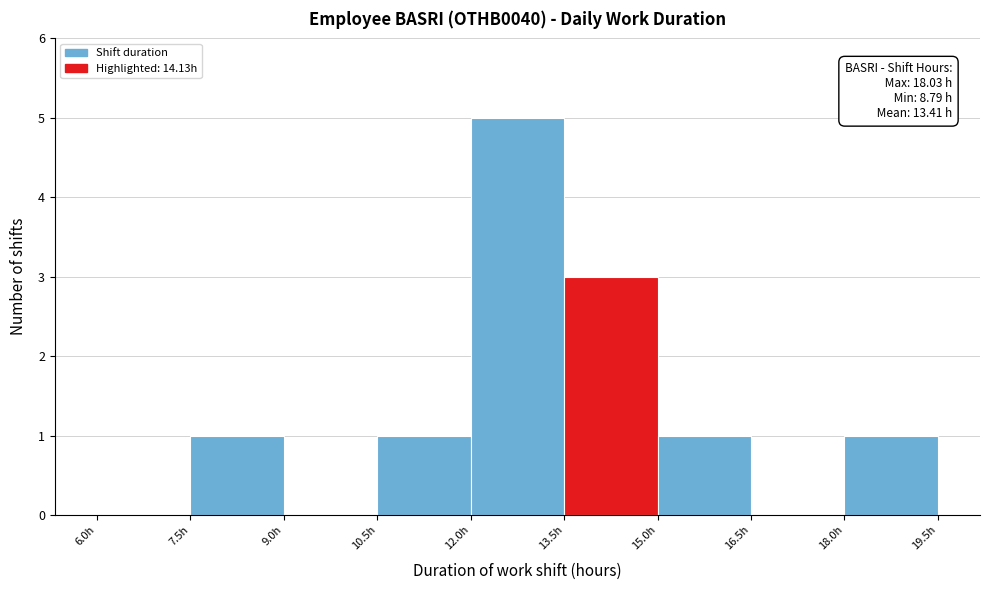

Which range on the x-axis has the tallest bar?

12.0 to 13.5